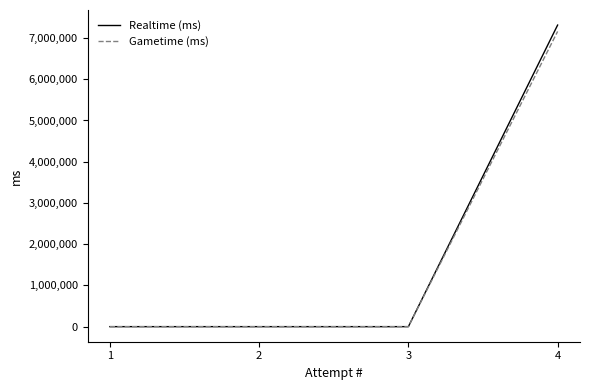

What is the maximum value shown in the chart?

7313594